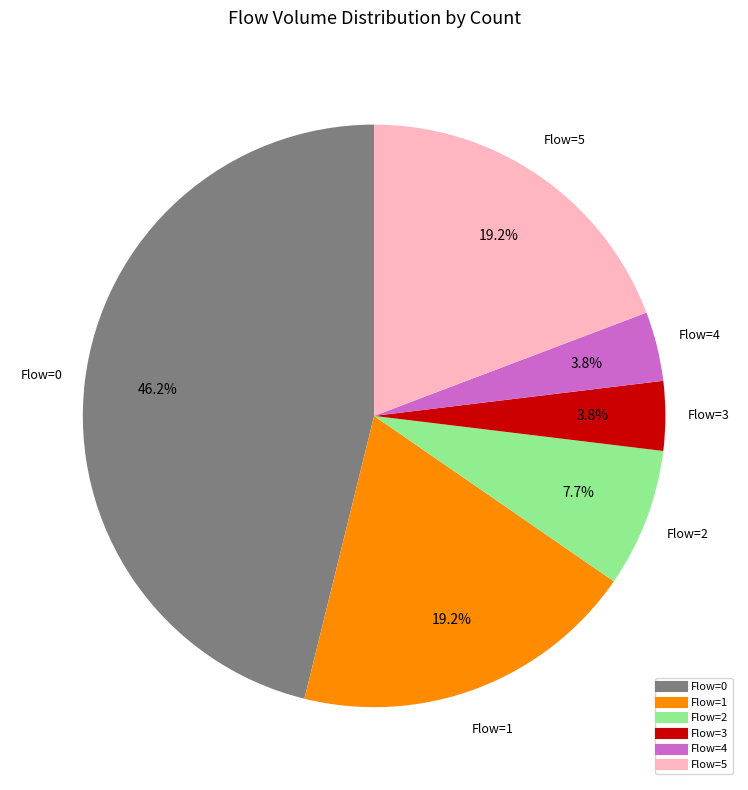

Is there any slice that represents more than half of the pie?

No